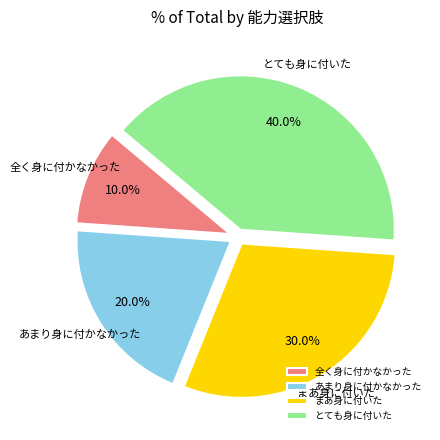

To the nearest percent, what is the average slice percentage?

25%